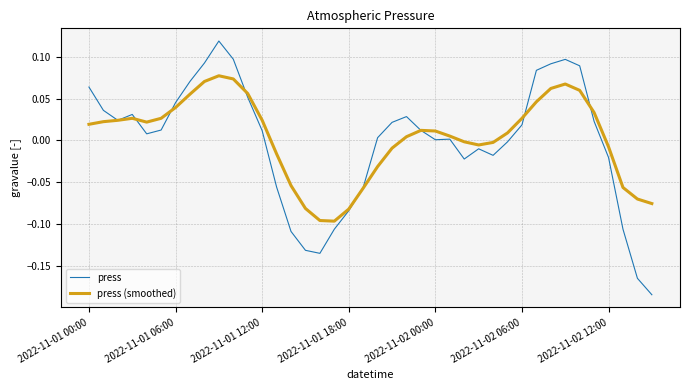

Reading left to right, extract all data points from this chart.

press: 0.1	0.0	0.0	0.0	0.0	0.0	0.0	0.1	0.1	0.1	0.1	0.1	0.0	-0.1	-0.1	-0.1	-0.1	-0.1	-0.1	-0.1	0.0	0.0	0.0	0.0	0.0	0.0	-0.0	-0.0	-0.0	-0.0	0.0	0.1	0.1	0.1	0.1	0.0	-0.0	-0.1	-0.2	-0.2
press (smoothed): 0.0	0.0	0.0	0.0	0.0	0.0	0.0	0.1	0.1	0.1	0.1	0.1	0.0	-0.0	-0.1	-0.1	-0.1	-0.1	-0.1	-0.1	-0.0	-0.0	0.0	0.0	0.0	0.0	-0.0	-0.0	-0.0	0.0	0.0	0.0	0.1	0.1	0.1	0.0	-0.0	-0.1	-0.1	-0.1